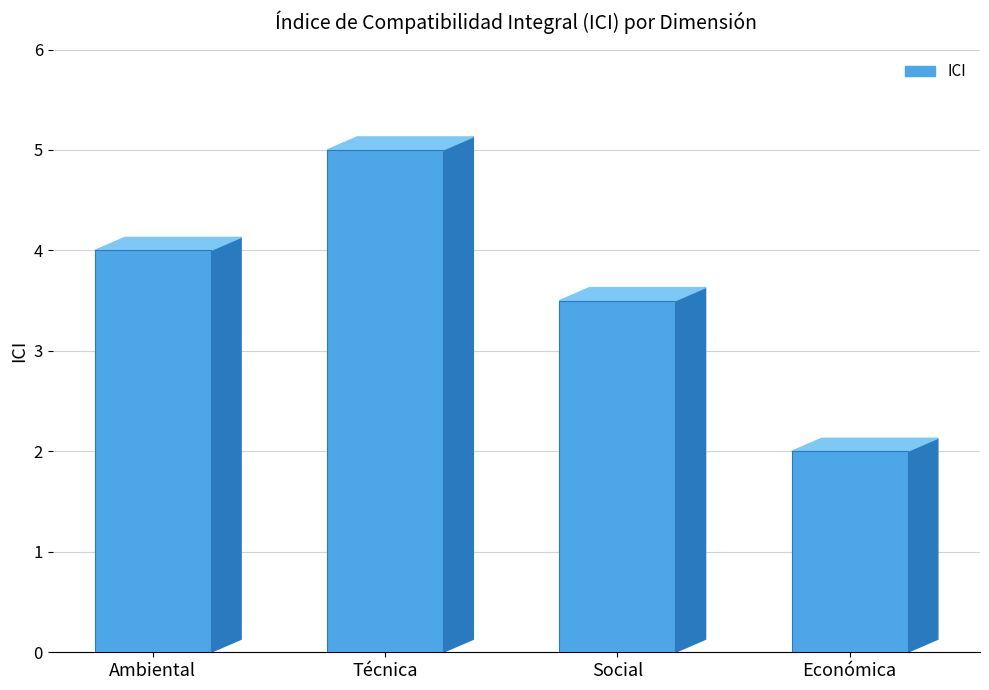

At which category does the chart reach its peak across all series?

Técnica